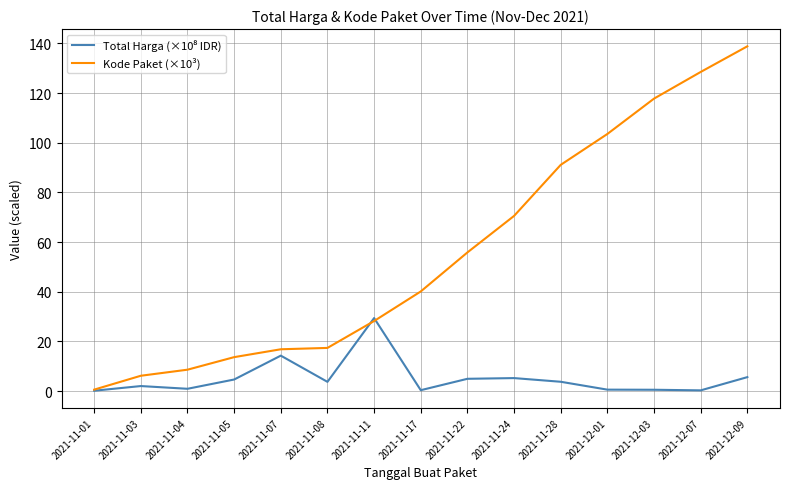

What position from the right is 2021-11-07?

11